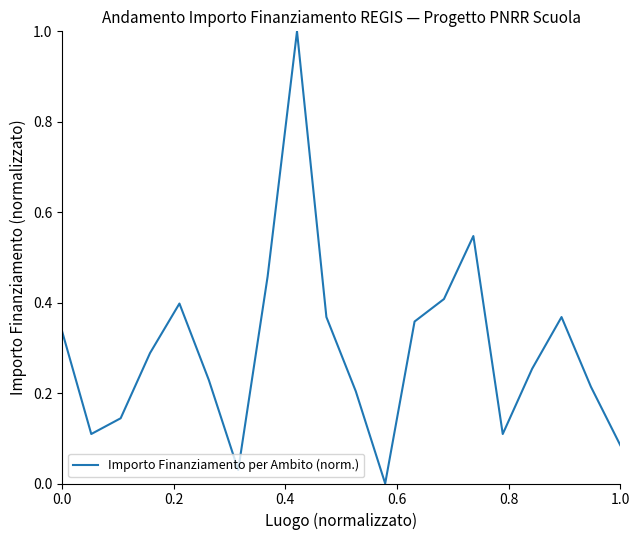

What is the difference between the maximum and minimum values?

1.0